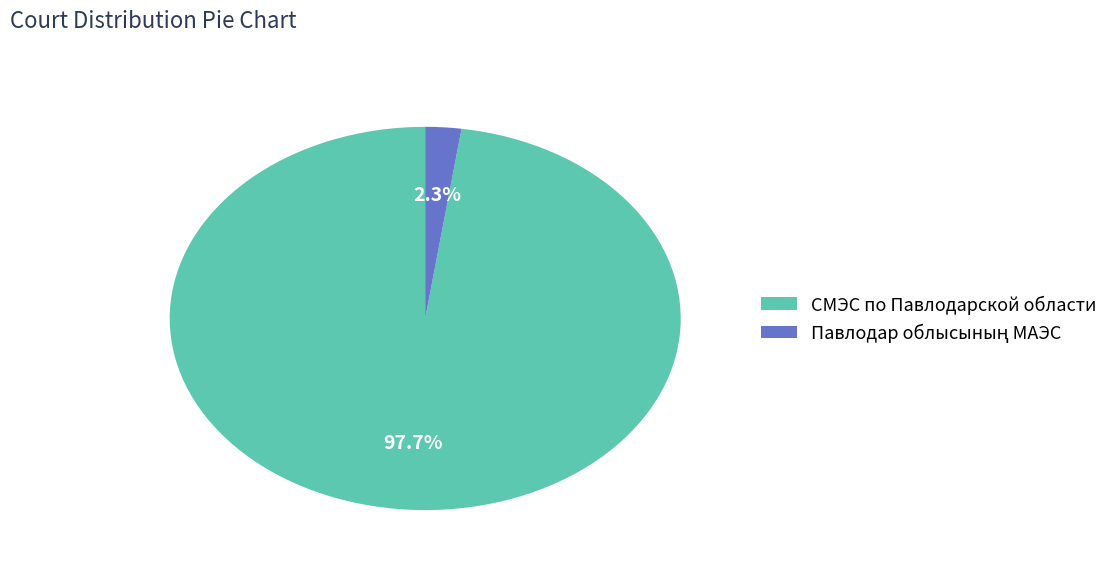

What percentage is the СМЭС по Павлодарской области slice, to the nearest percent?

98%